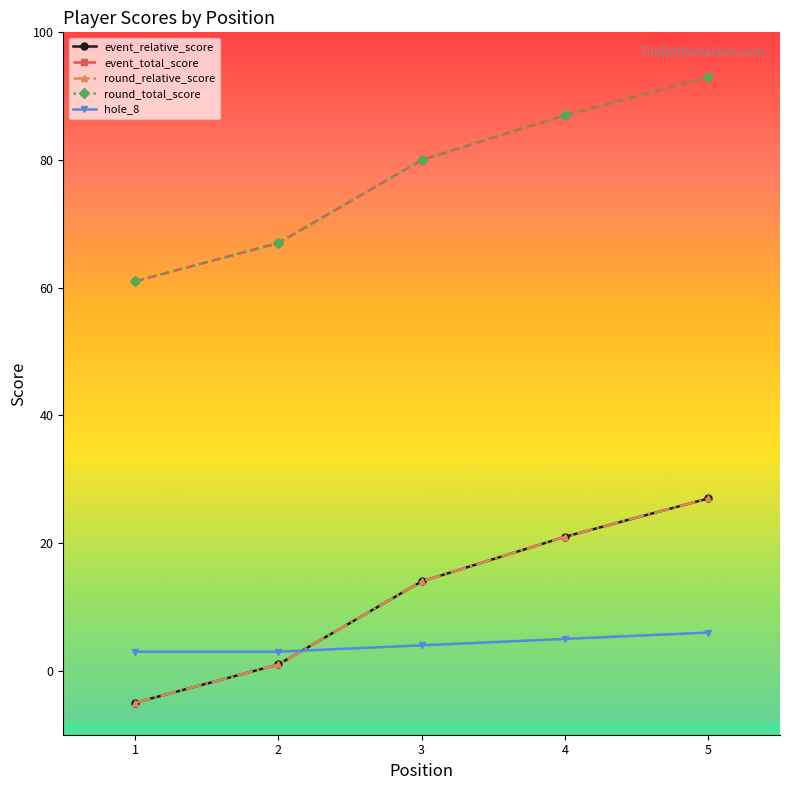

Is this an area chart (filled region under the line)?

No